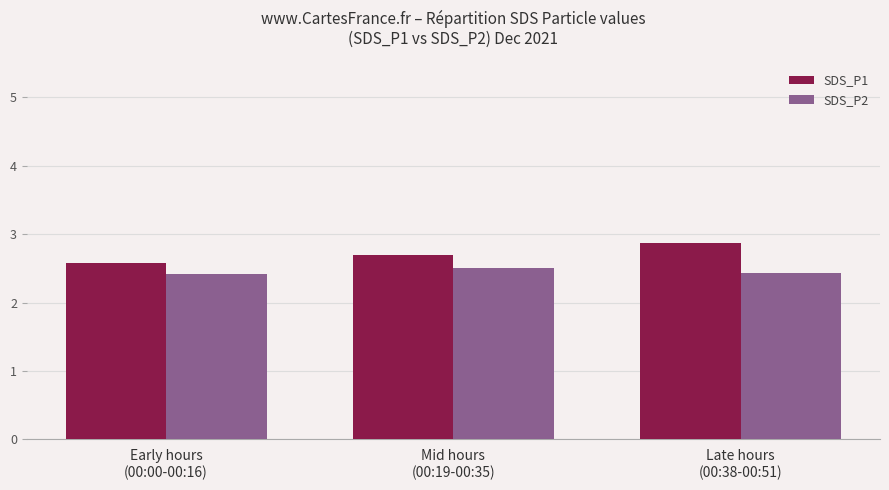

True or false: SDS_P1 has a value of 2.6 at Early hours
(00:00-00:16).

True